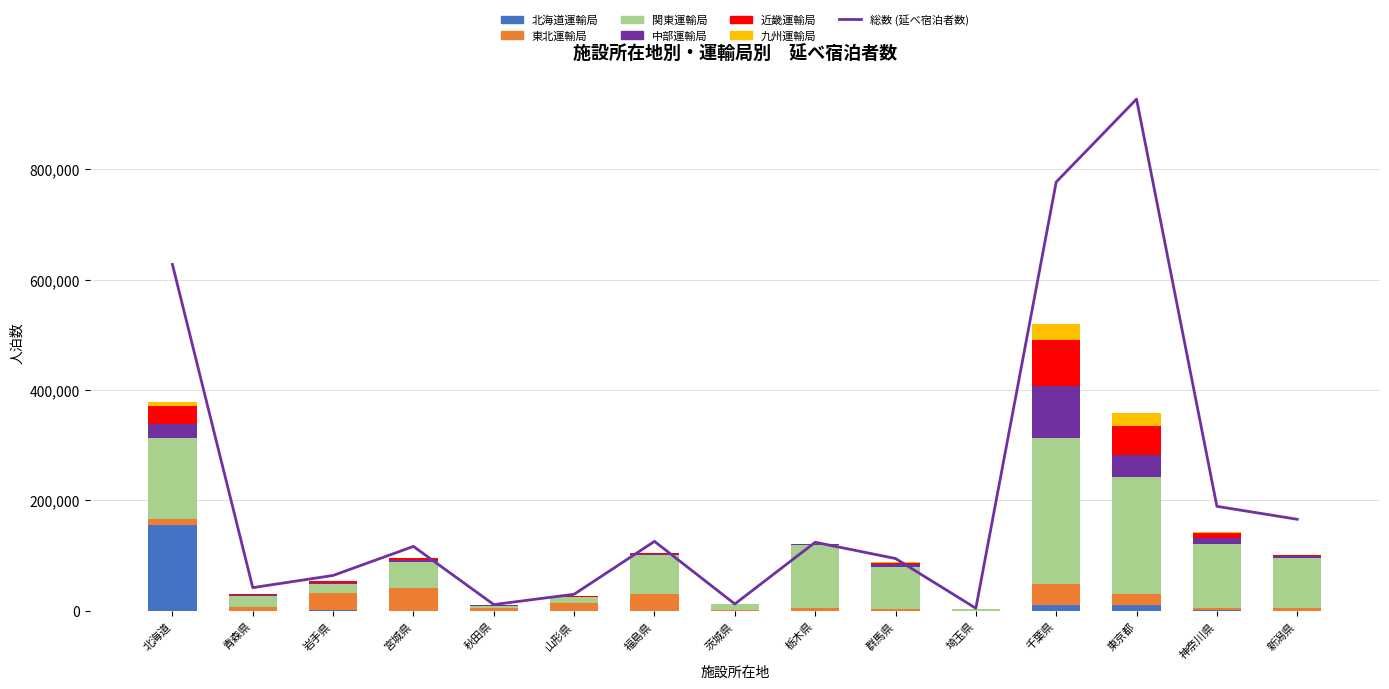

At which category does the chart reach its minimum across all series?

茨城県